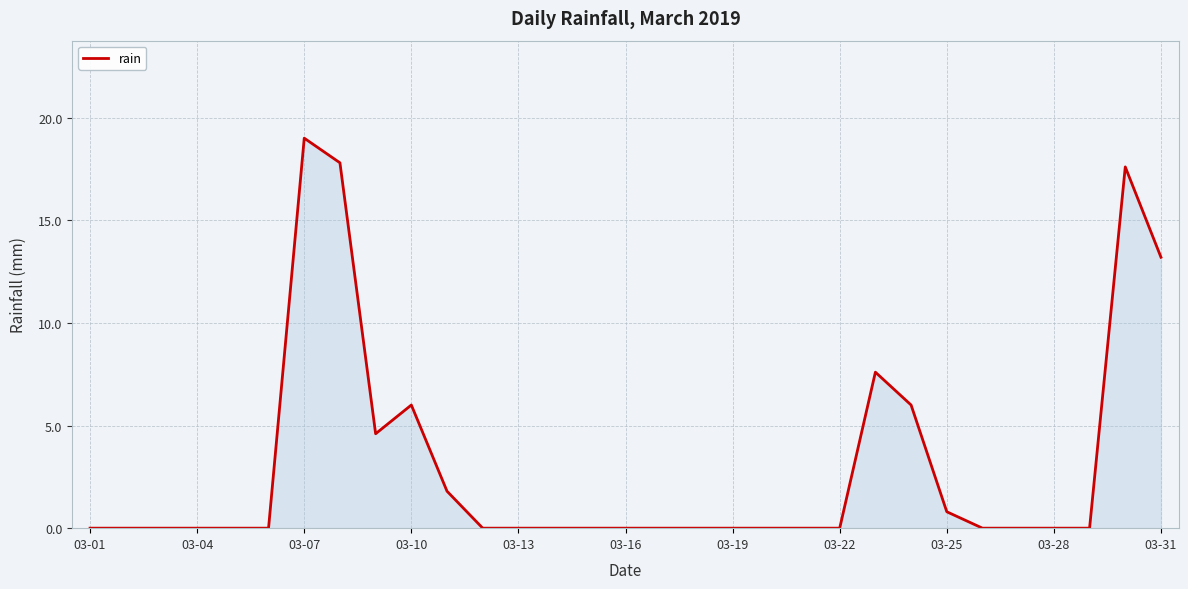

How many lines are shown in the chart?

1